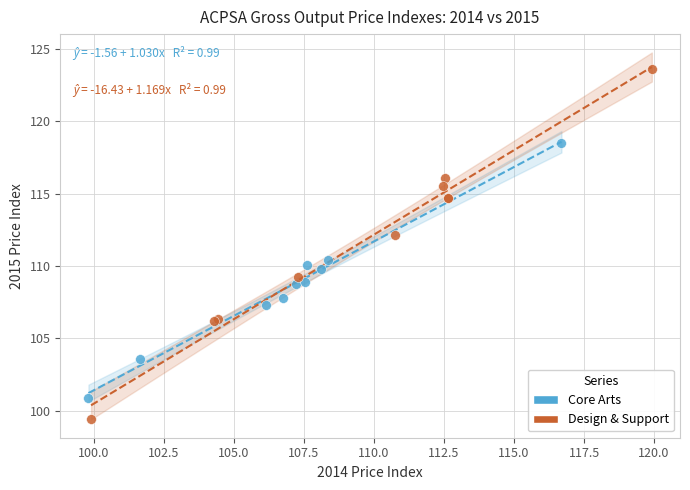

What are all the series names shown in the legend?

Core Arts, Design & Support